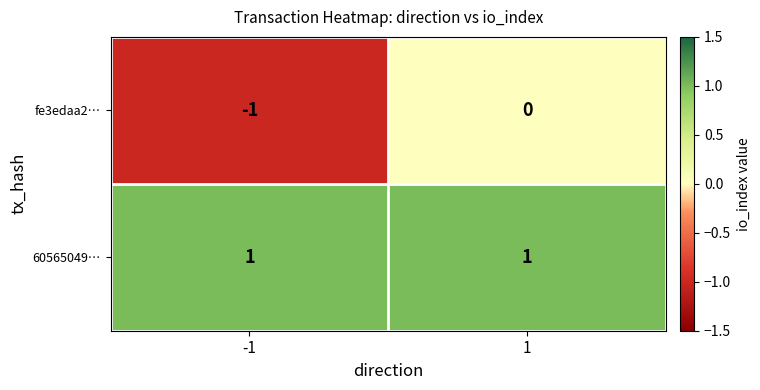

True or false: fe3edaa2… has a value of -1 at 1.

False